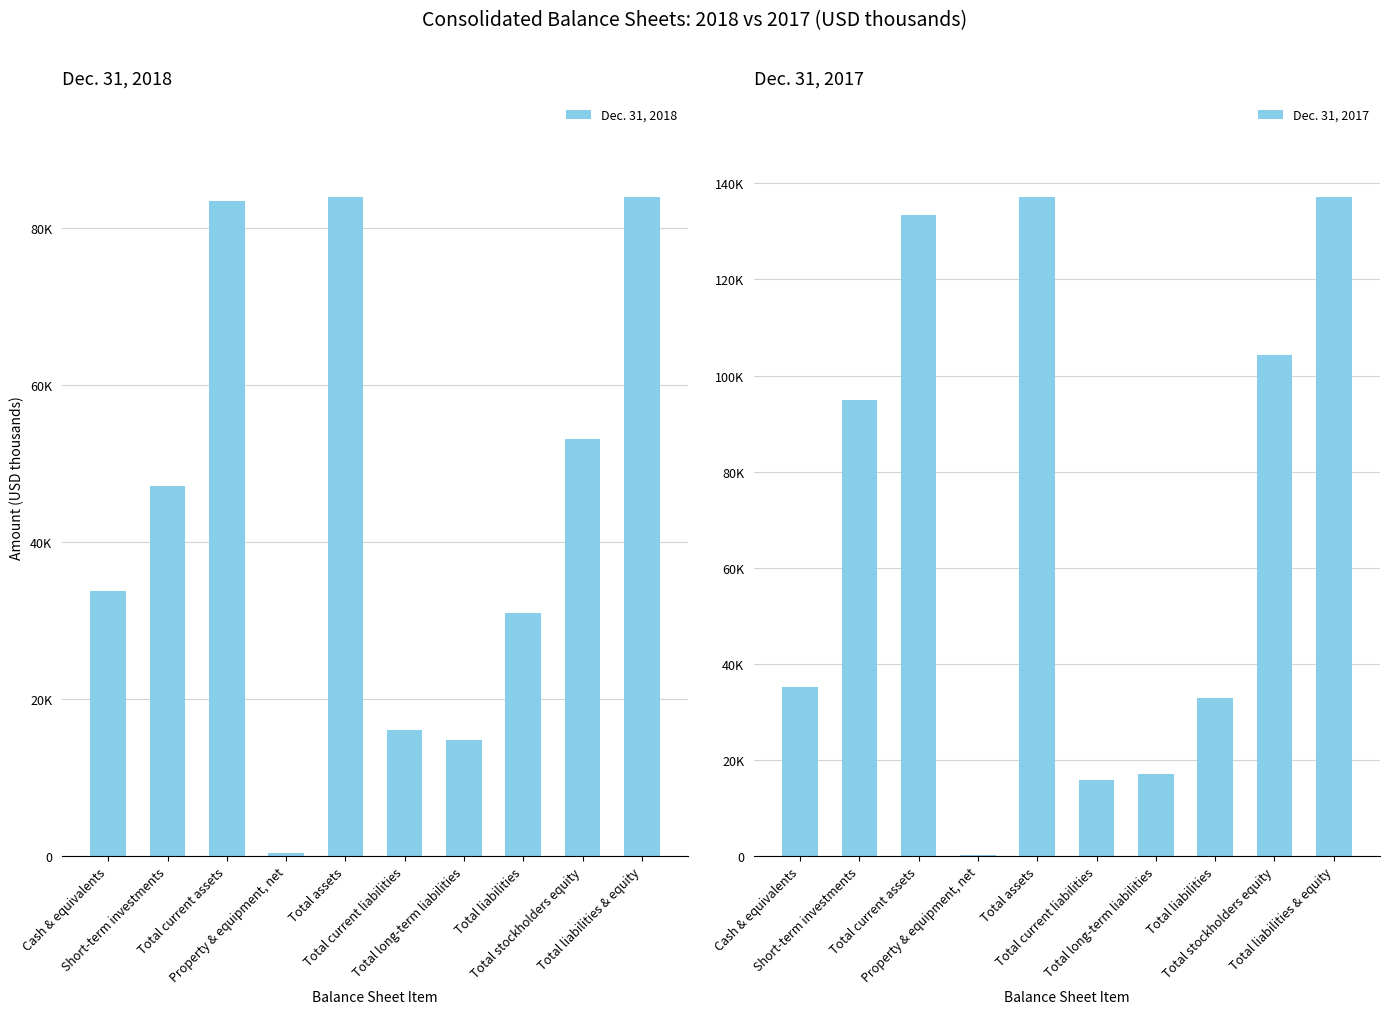

Between Property & equipment, net and Total liabilities, which series saw the biggest shift?

Dec. 31, 2017